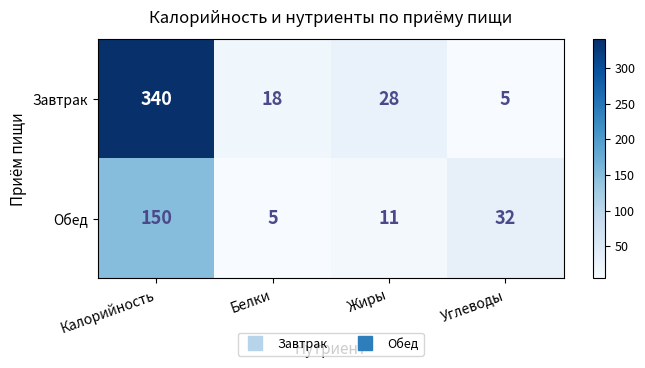

What is the sum of the Завтрак values at Углеводы and Жиры?

33